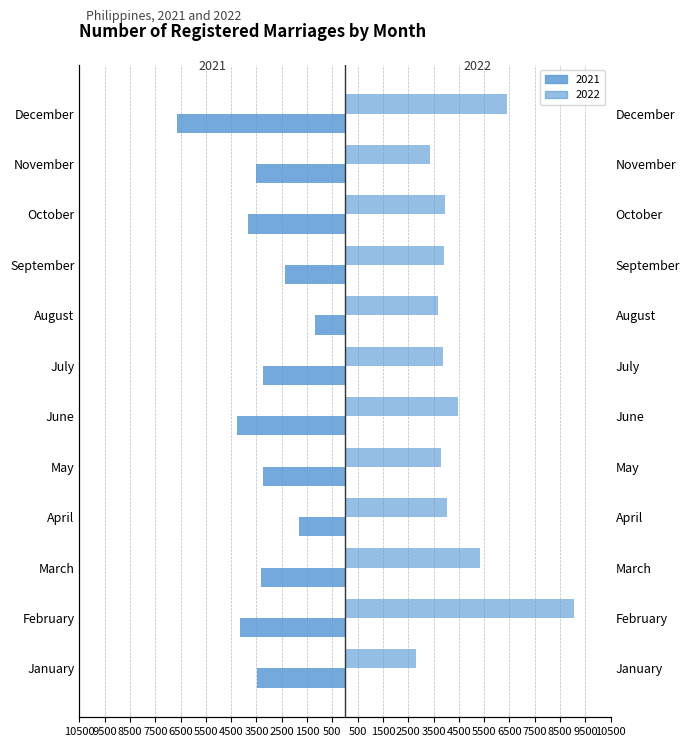

How many values in the 2021 series are below -3325?

6